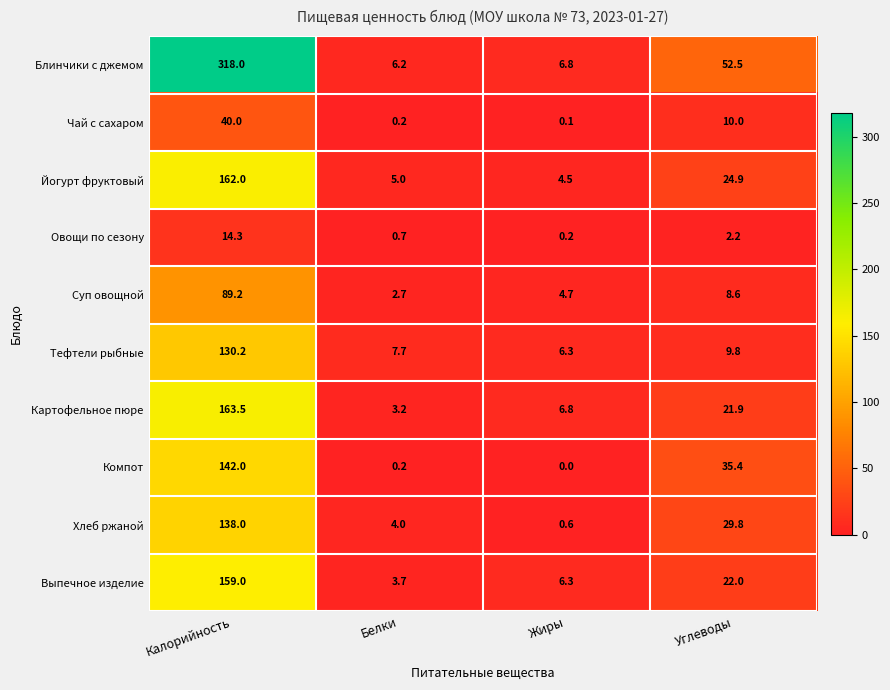

The Суп овощной series shows 3.9 at Белки. True or false?

False